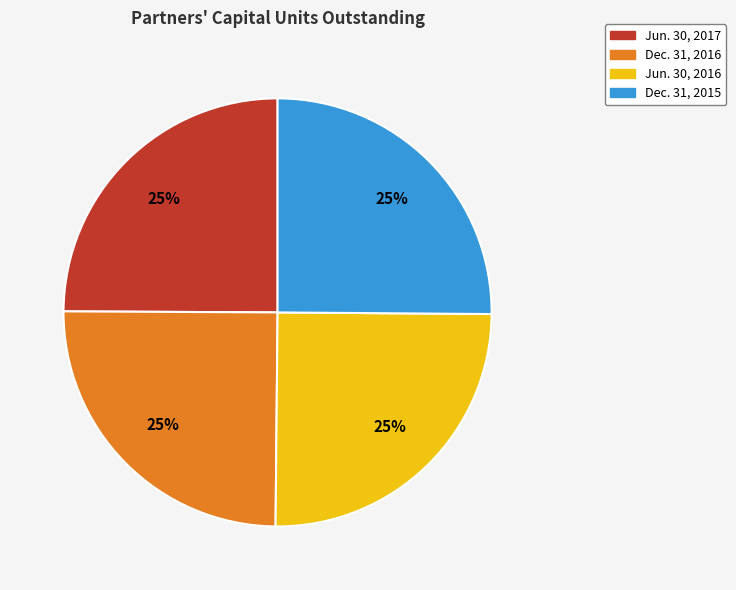

To the nearest percent, what is the average slice percentage?

25%